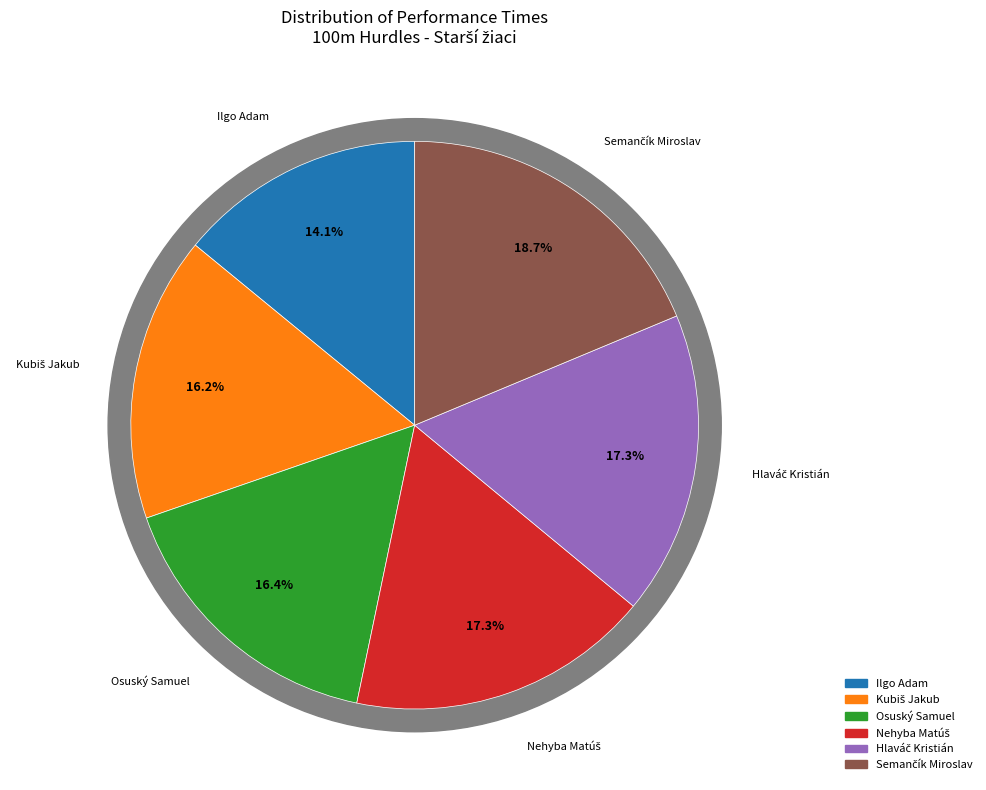

Is it true that Nehyba Matúš is 17% of the pie?

True